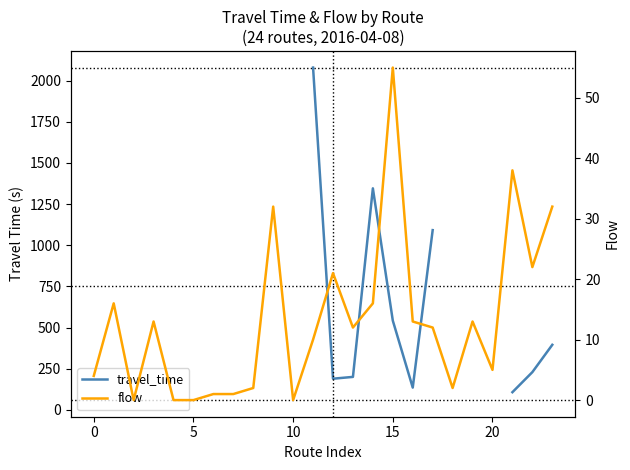

What is the sum of the travel_time values at 16 and 14?

1481.0